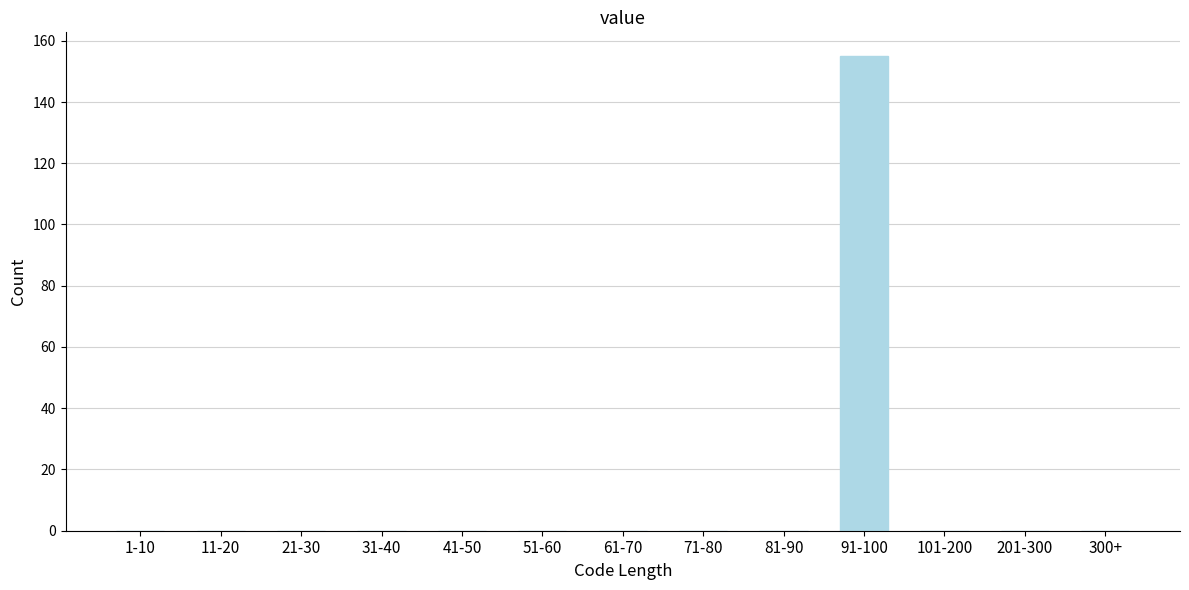

Reading left to right, what are all the values shown in this chart?

1-10=0	11-20=0	21-30=0	31-40=0	41-50=0	51-60=0	61-70=0	71-80=0	81-90=0	91-100=155	101-200=0	201-300=0	300+=0